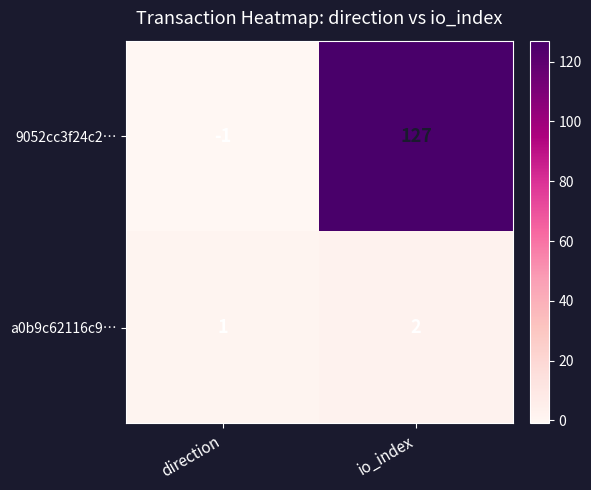

List the series in order of their peak value, lowest first.

a0b9c62116c9…, 9052cc3f24c2…